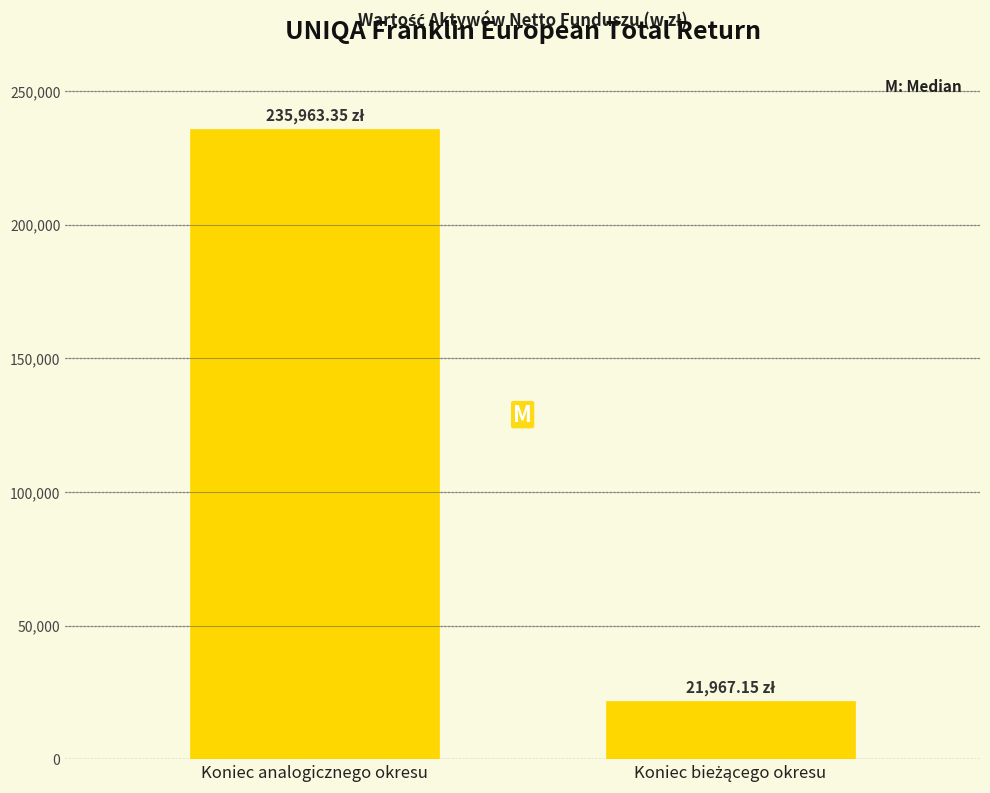

What is the label of the 2nd bar from the right?

Koniec analogicznego okresu